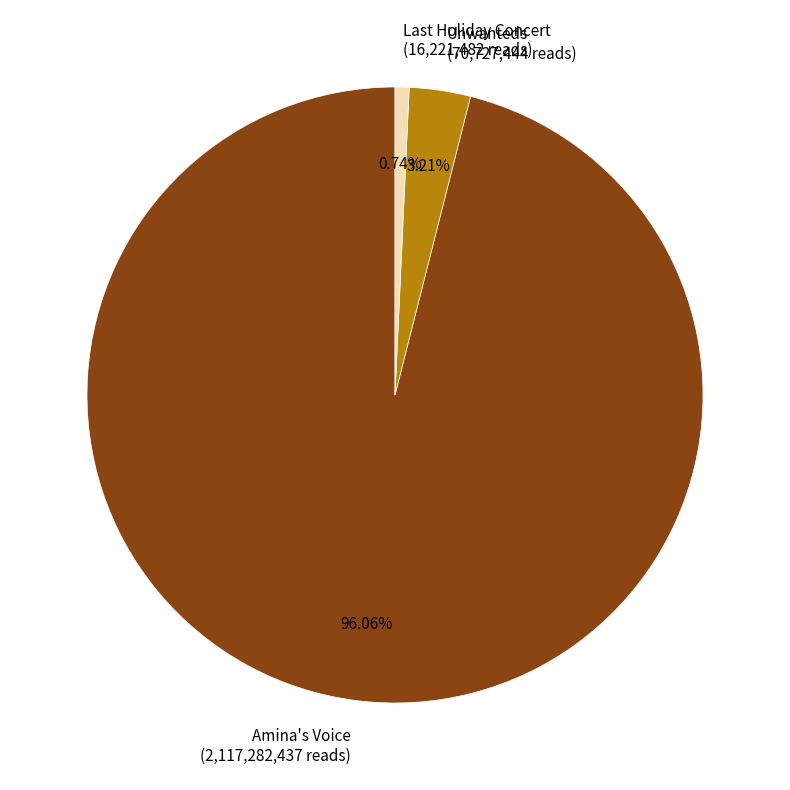

True or false: Unwanteds accounts for 3% of the total.

True